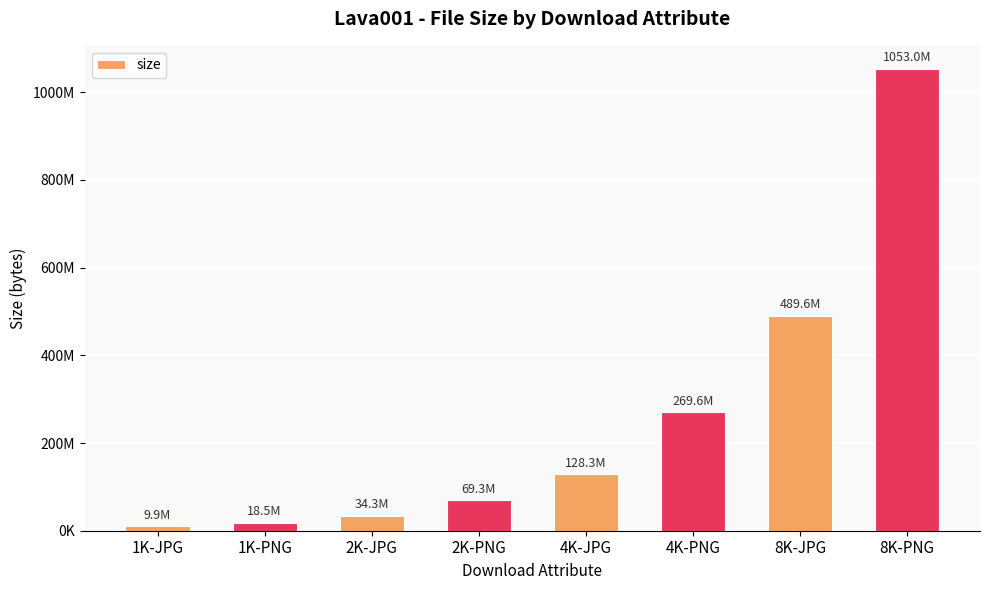

Does the chart contain any negative values?

No